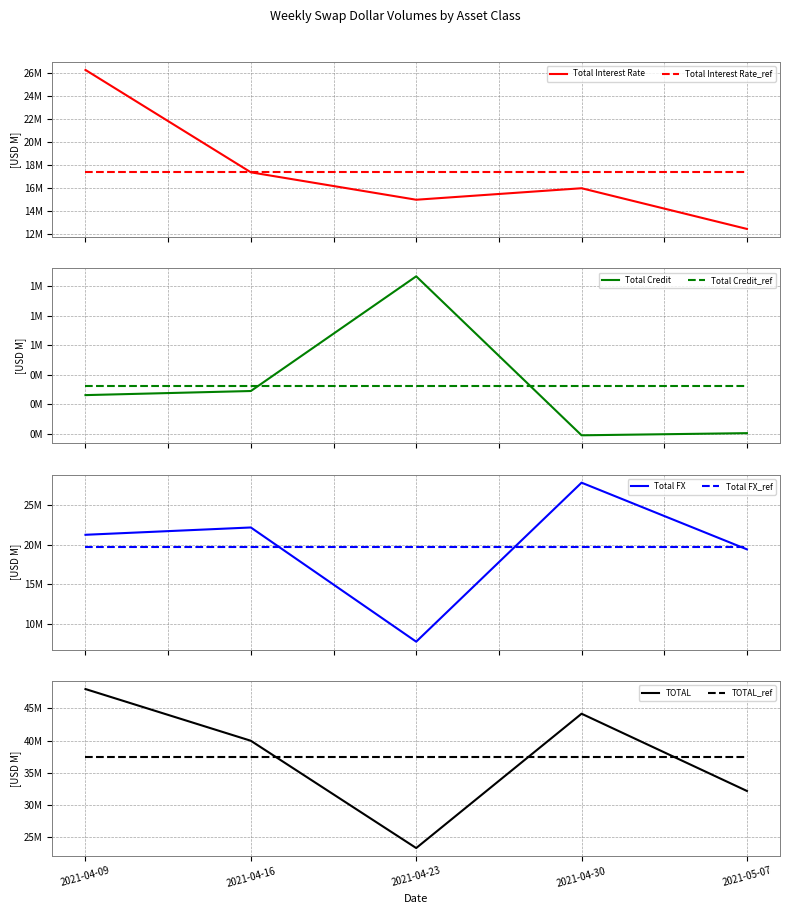

The Total Interest Rate series shows 17350280 at 2021-04-16. True or false?

True